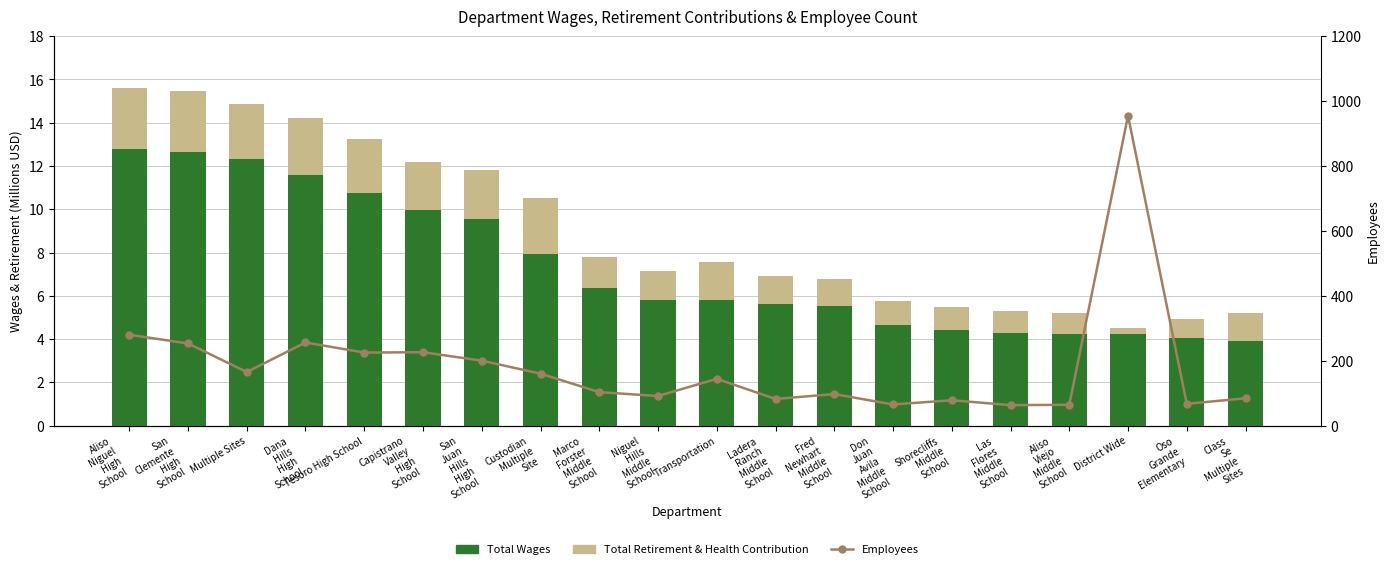

What is the total value across all series at Class
Se
Multiple
Sites?

89.2